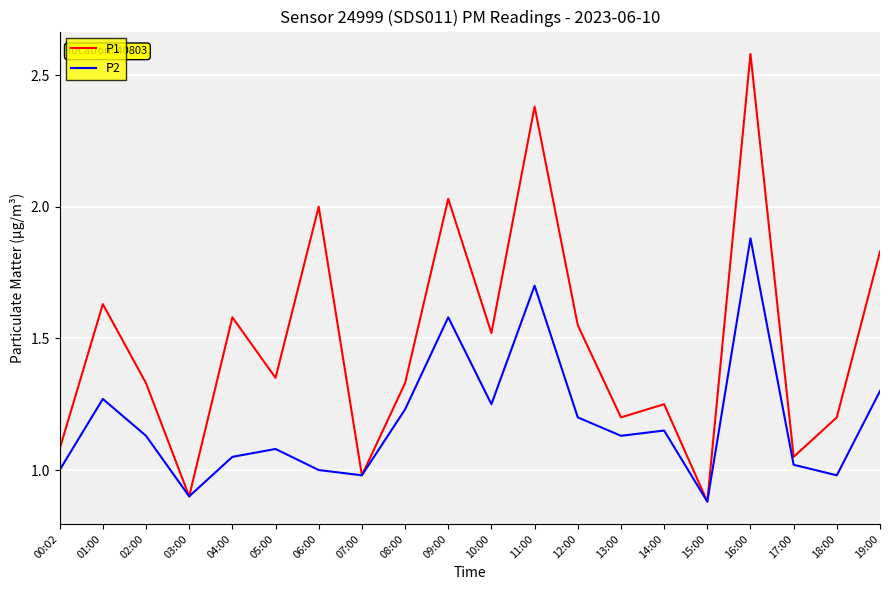

What is the sum of all P2 values?

23.7